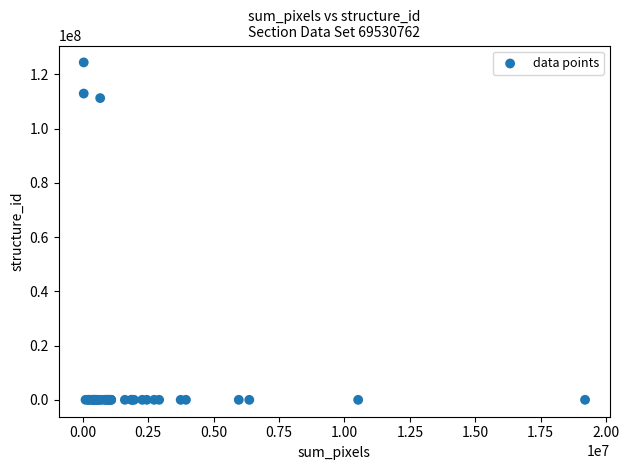

What Y value in the scatter plot is closest to 62186301?

111220626